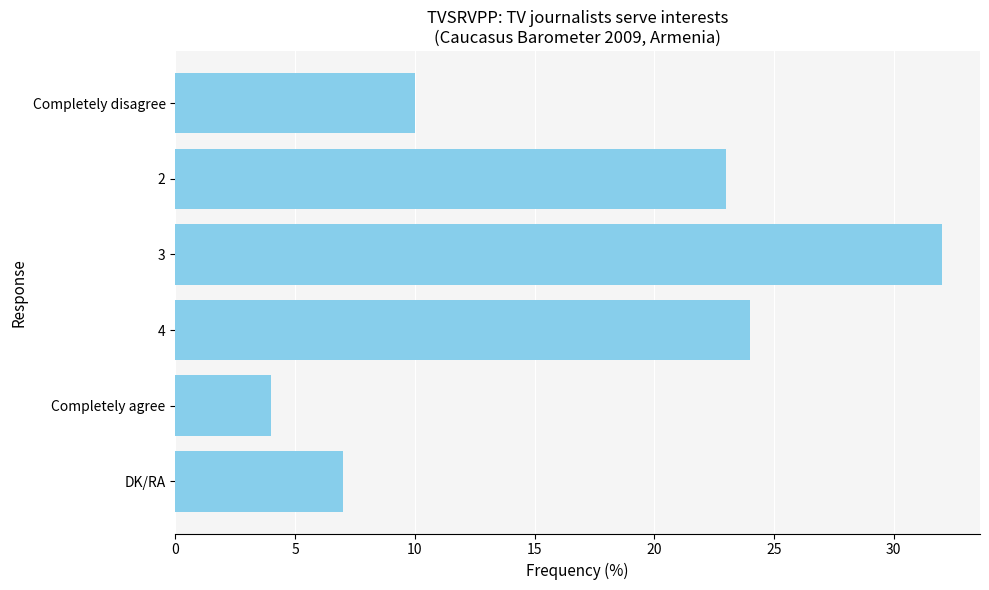

Reading bottom to top, list all the values displayed in this chart.

DK/RA=7	Completely agree=4	4=24	3=32	2=23	Completely disagree=10